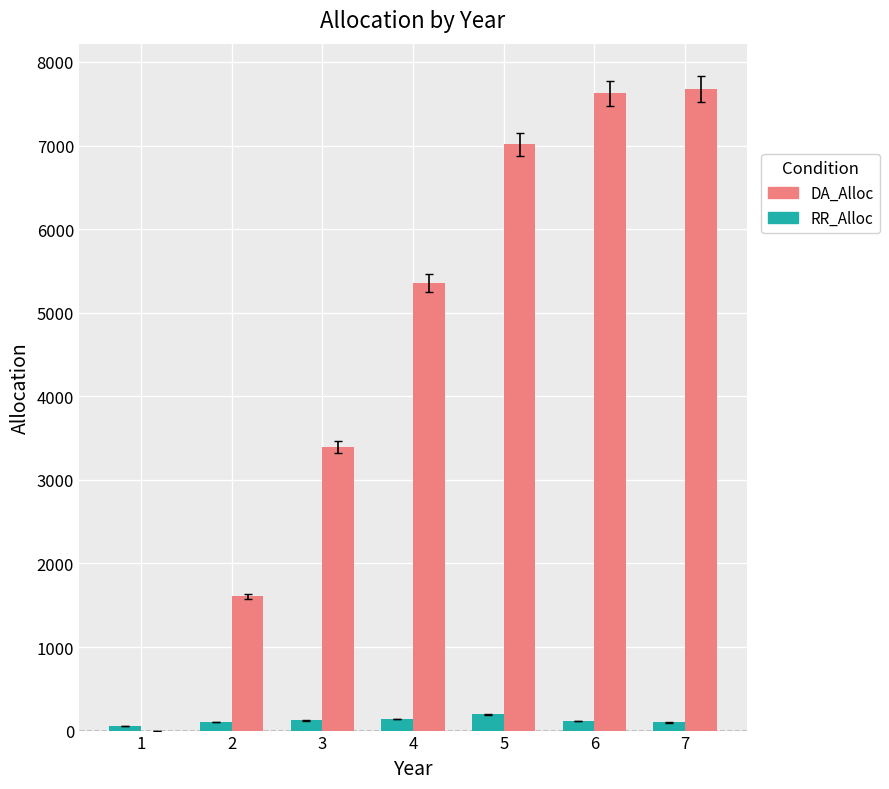

Between 3 and 6, which series saw the biggest shift?

DA_Alloc